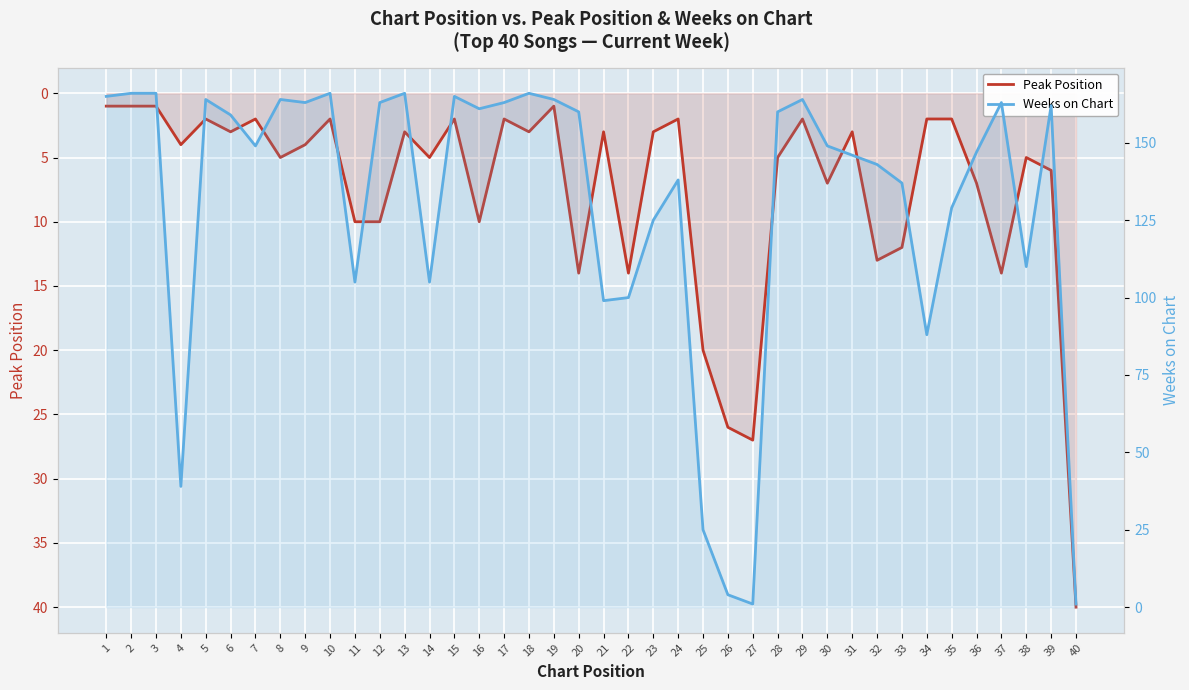

True or false: Peak Position has a value of 2 at 34.

True